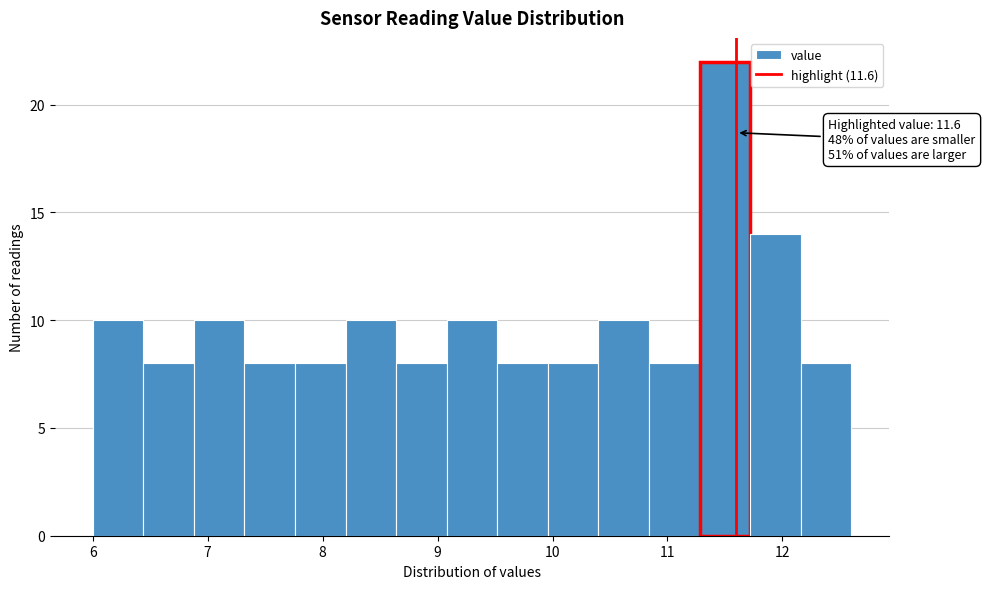

Which range on the x-axis has the tallest bar?

11.28 to 11.72